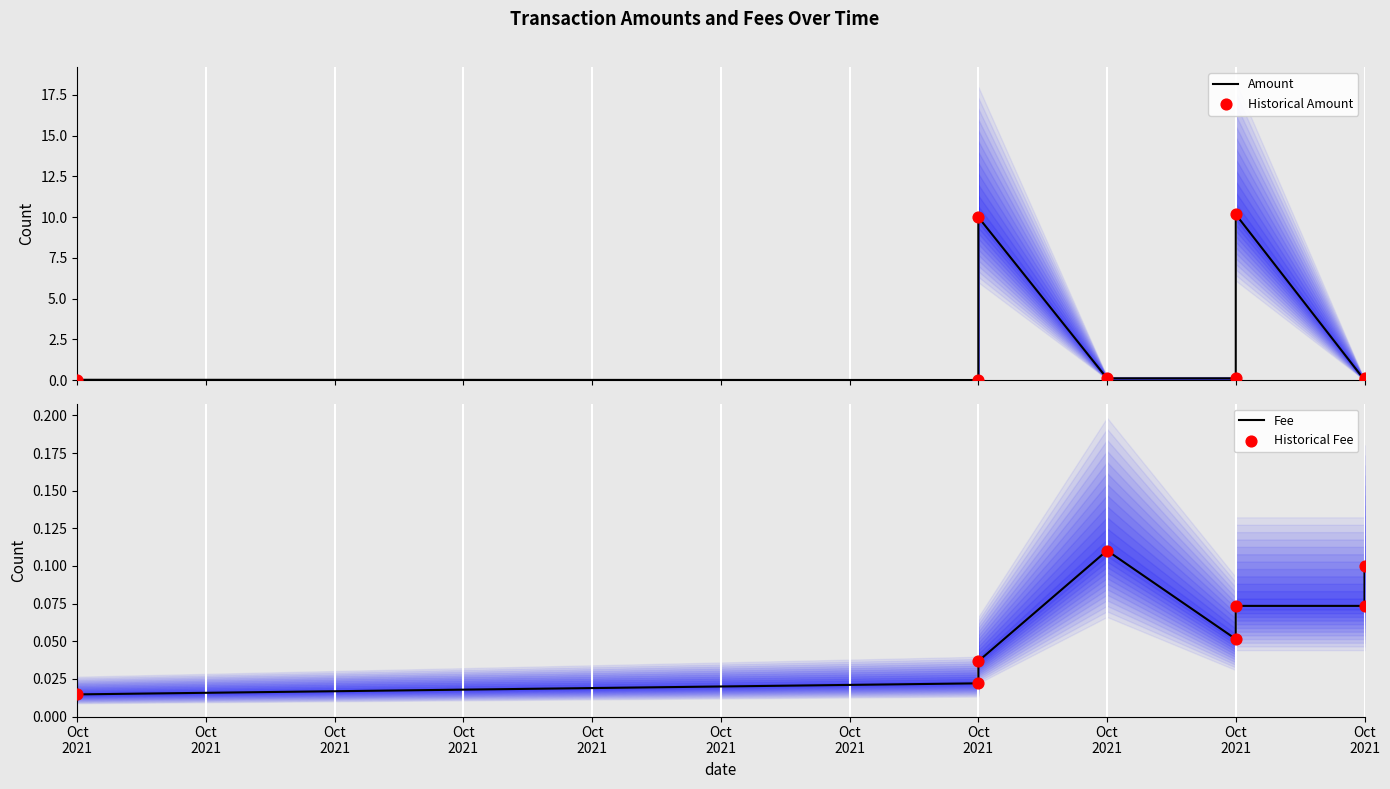

What are all the series names shown in the legend?

Amount, Historical Amount, Fee, Historical Fee